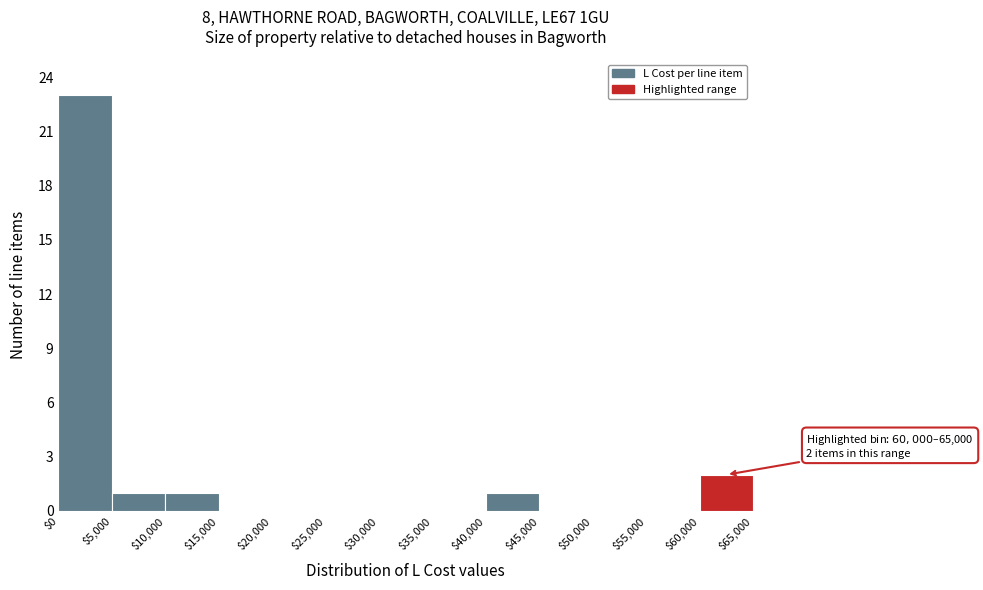

Which range on the x-axis has the tallest bar?

$0 to $5,000